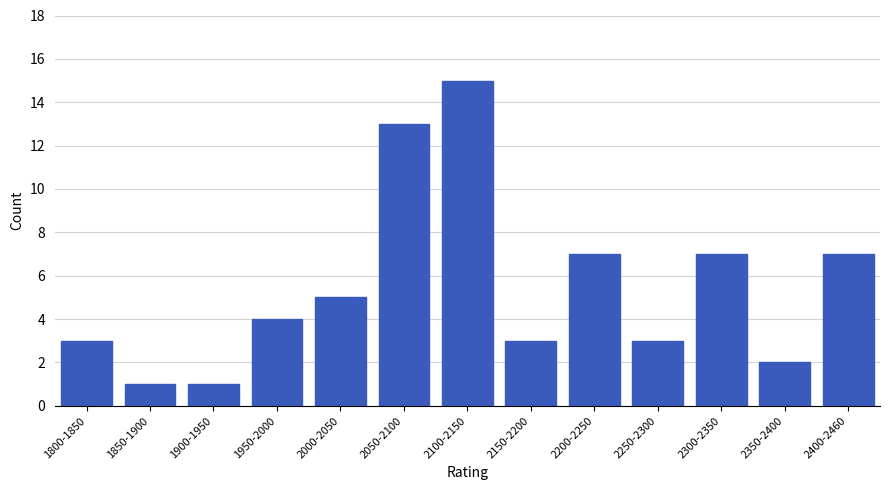

Reading left to right, extract all data points from this chart.

3	1	1	4	5	13	15	3	7	3	7	2	7